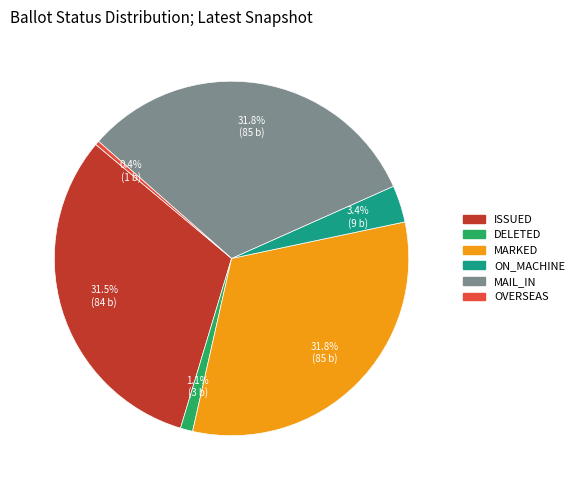

Count the number of slices in the pie.

6